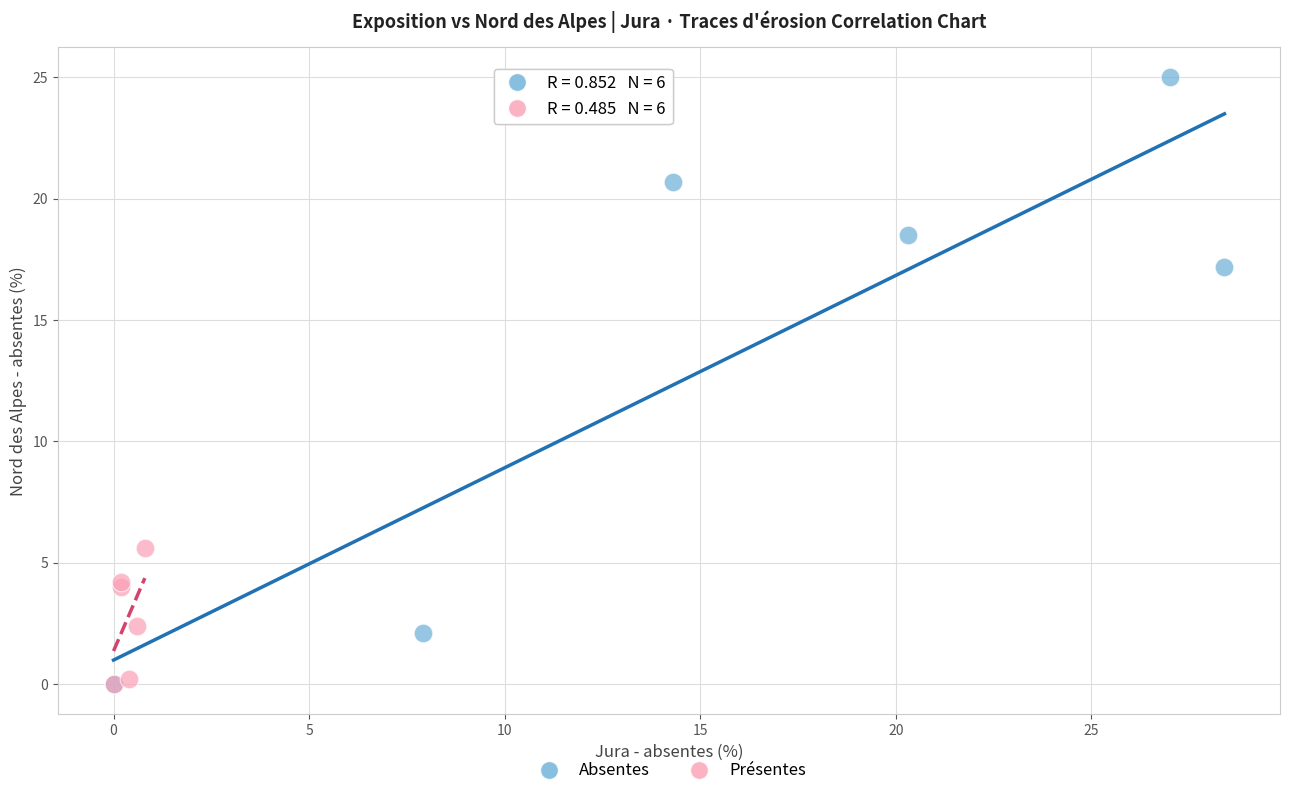

Which series contains the highest Y value?

Absentes